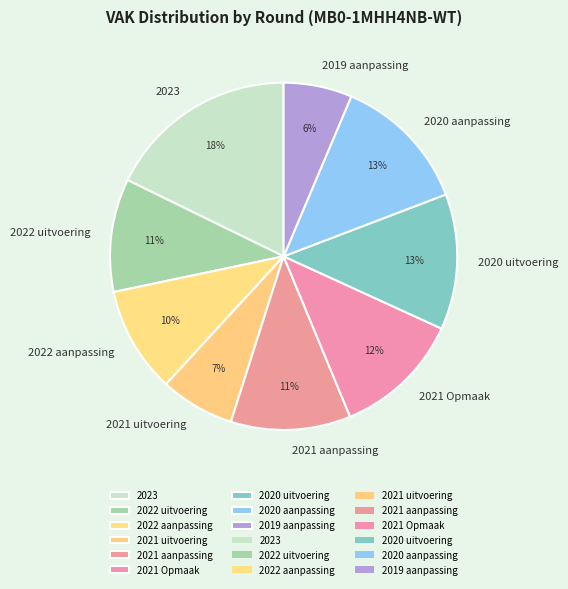

Is it true that 2022 uitvoering is 21% of the pie?

False